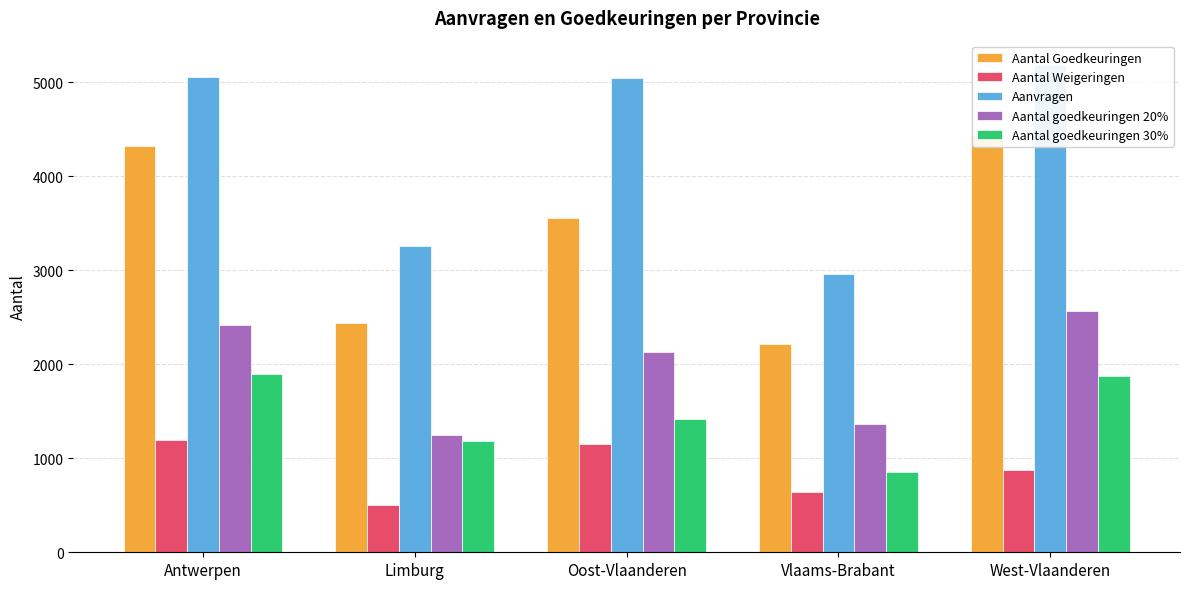

At which category is the sum across all series the highest?

West-Vlaanderen